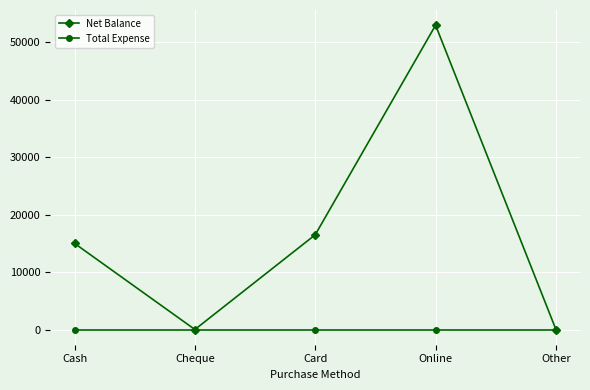

Which series has the largest range (max minus min)?

Net Balance